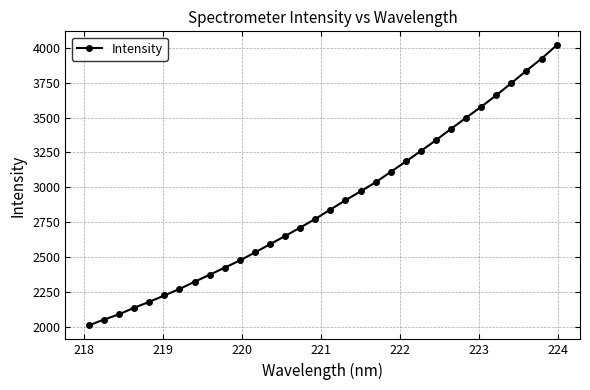

What is the average value?

2879.2